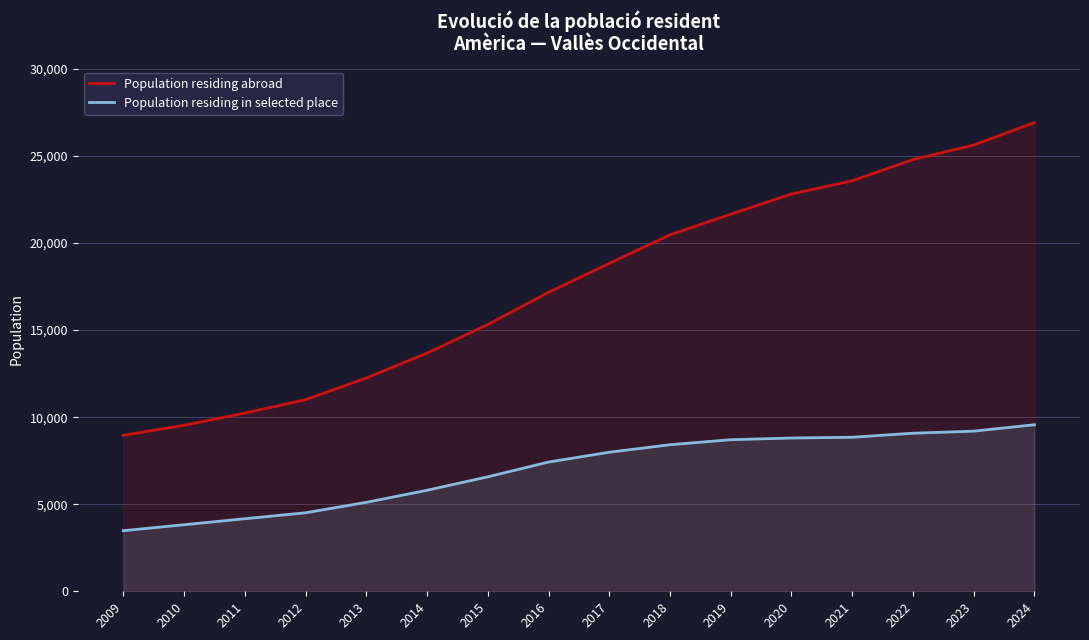

What is the average value of the Population residing abroad series?

17678